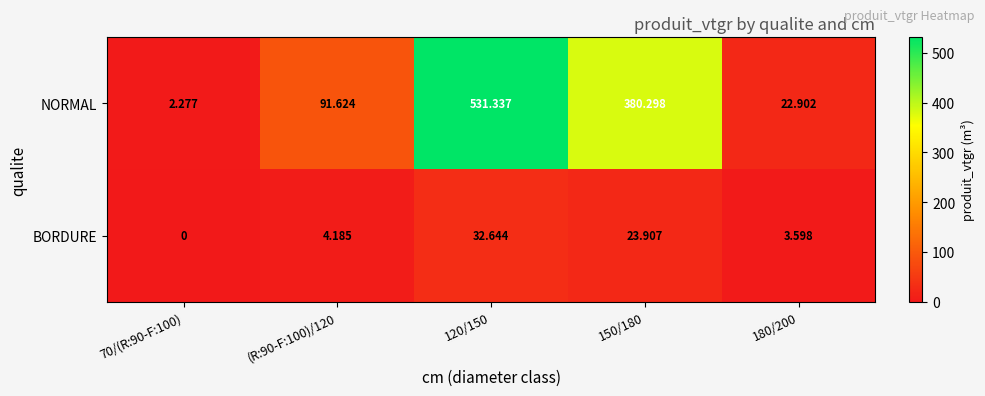

Rank the series by their average value, from lowest to highest.

BORDURE, NORMAL